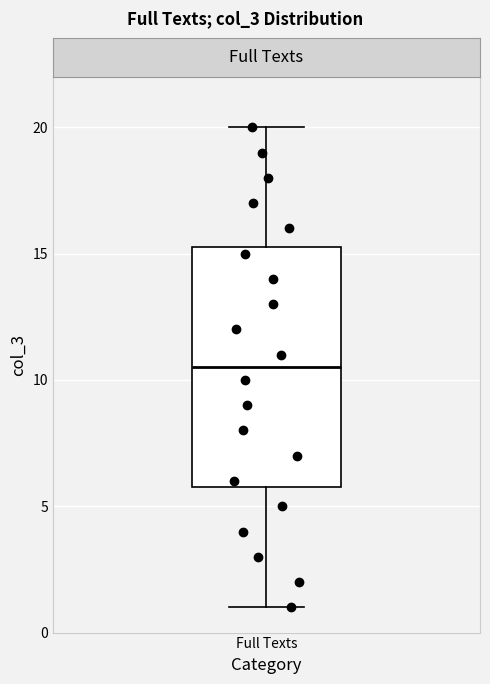

Transcribe this box plot: give where the median line is, the range the box spans, and where the two whiskers end, as read against the y-axis. The values are not printed on the chart, so give them approximately, as read against the axis.

median 10.5, box 6.0 to 15.5, whiskers 1.0 to 20.0